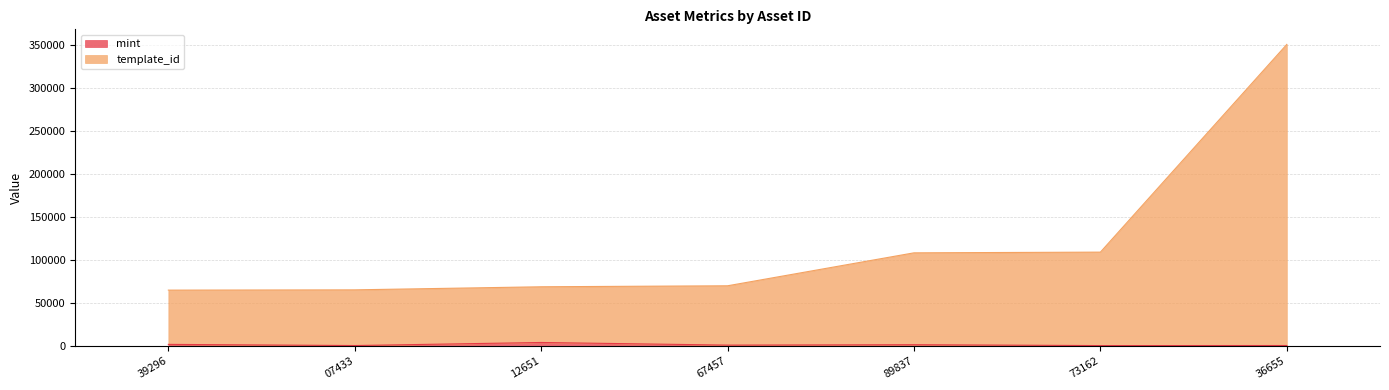

What is the difference between the maximum and second lowest values in the template_id series?

284895